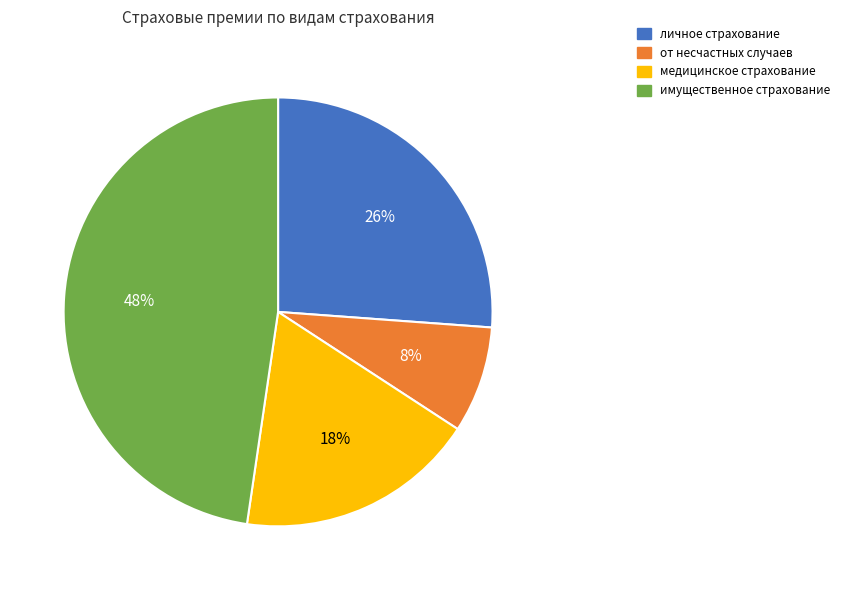

Does личное страхование account for over 50% of the chart?

No